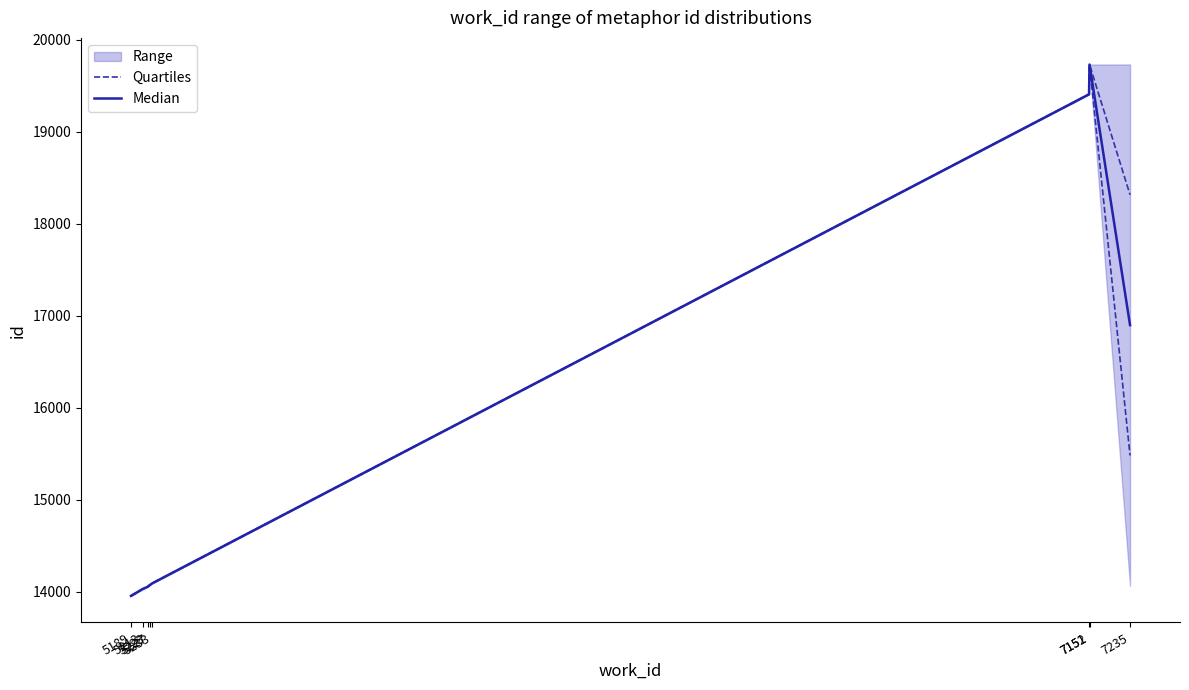

Which series changed the most between 5227 and 7235?

Median